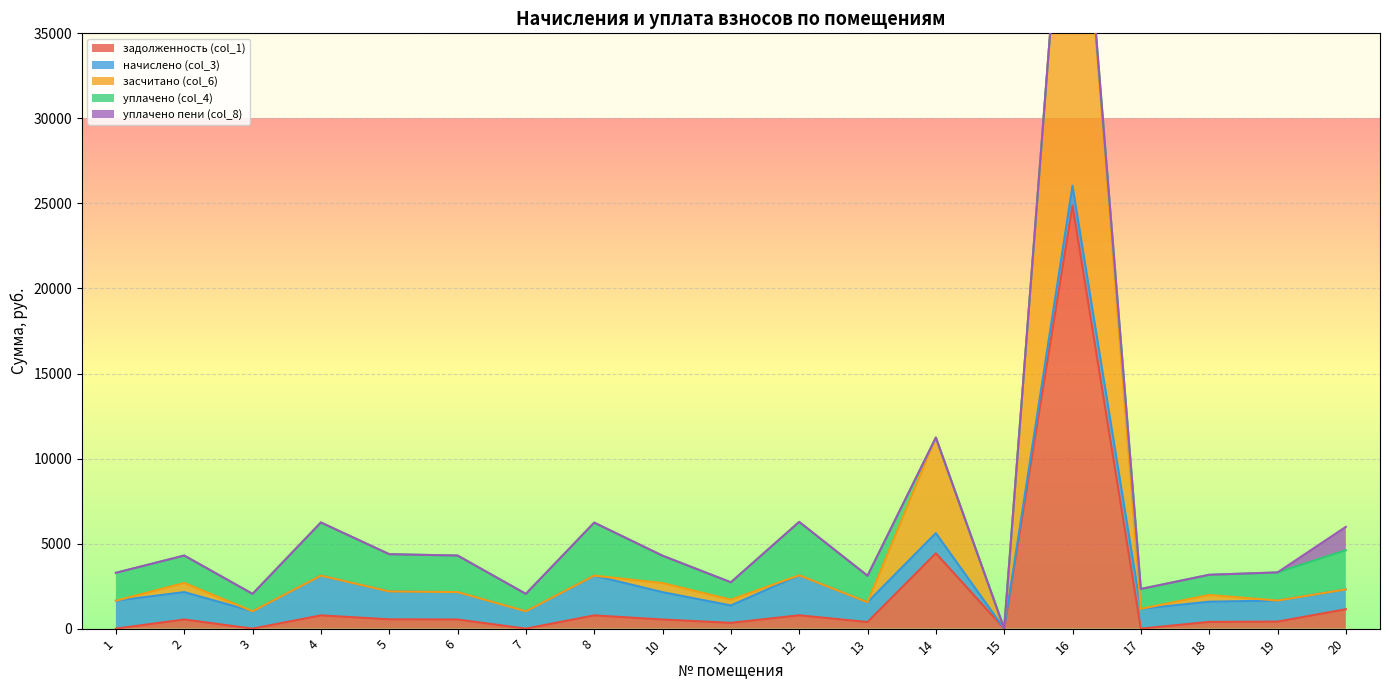

True or false: уплачено пени (col_8) and начислено (col_3) intersect in this chart.

True